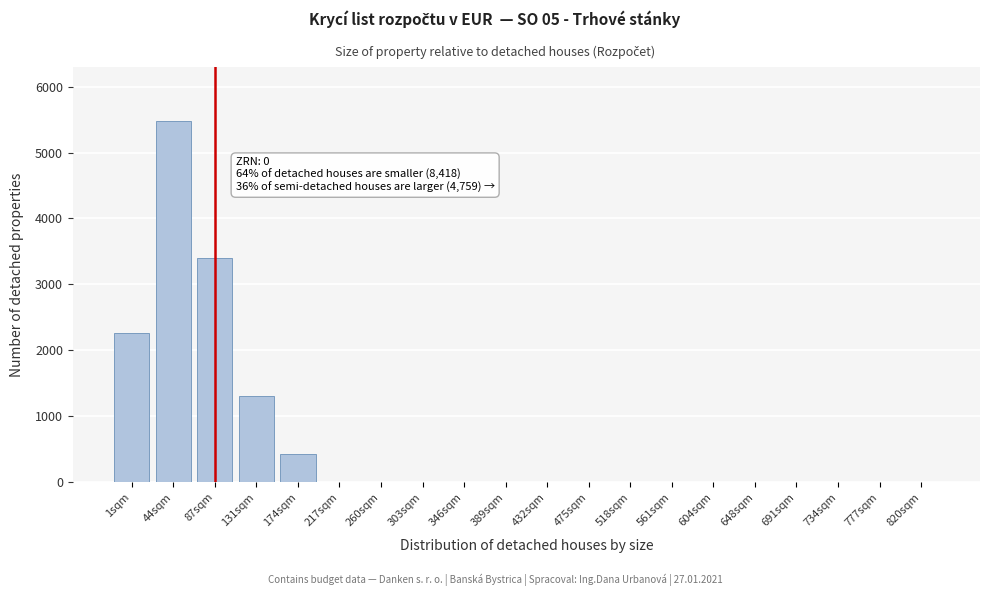

Reading left to right, what are all the values shown in this chart?

1sqm=2264	44sqm=5476	87sqm=3395	131sqm=1312	174sqm=421	217sqm=0	260sqm=0	303sqm=0	346sqm=0	389sqm=0	432sqm=0	475sqm=0	518sqm=0	561sqm=0	604sqm=0	648sqm=0	691sqm=0	734sqm=0	777sqm=0	820sqm=0